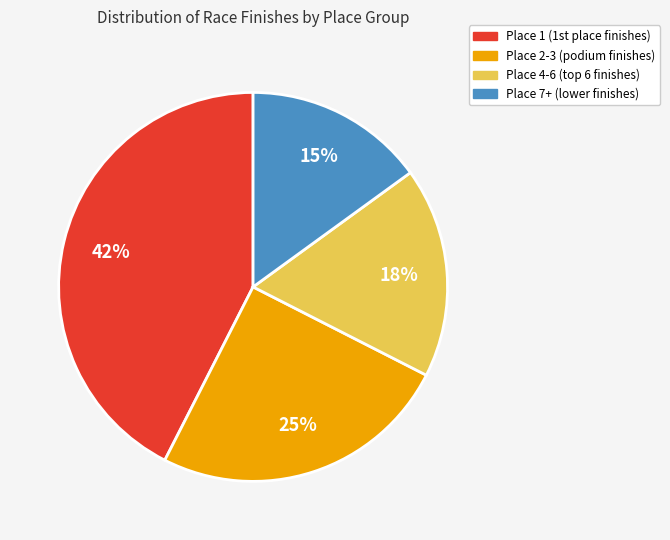

Which has a higher value, Place 4-6 or Place 7+?

Place 4-6